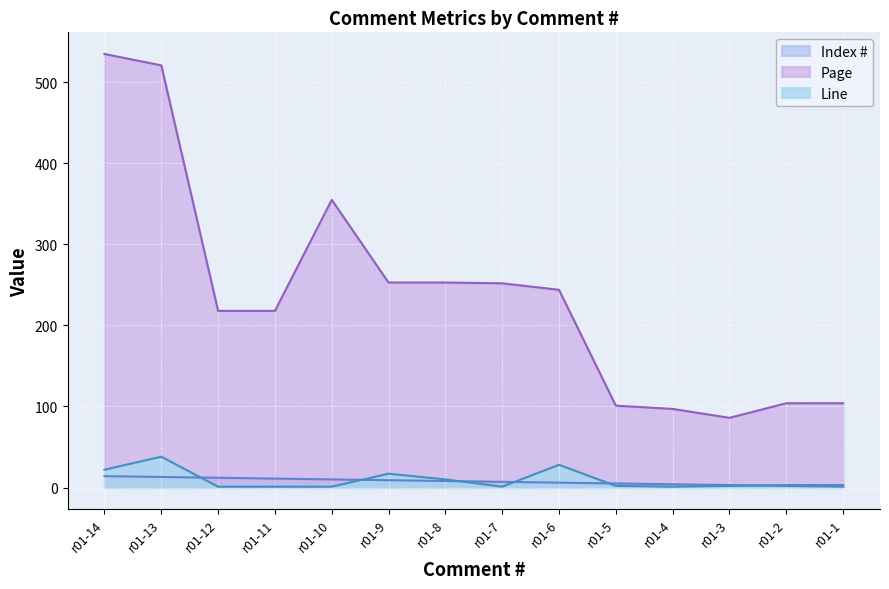

What is the spread (max minus min) of values at r01-3?

84